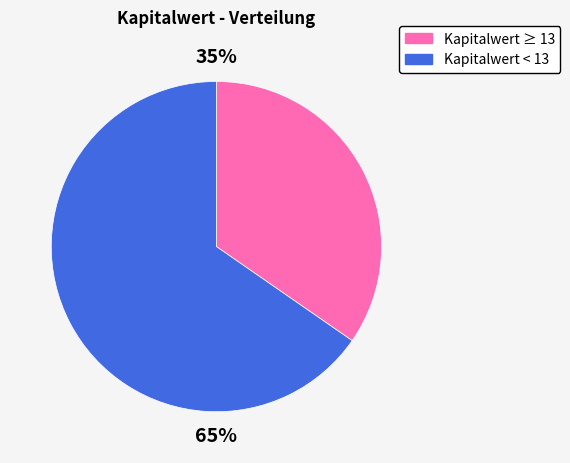

To the nearest percent, what is the average slice percentage?

50%